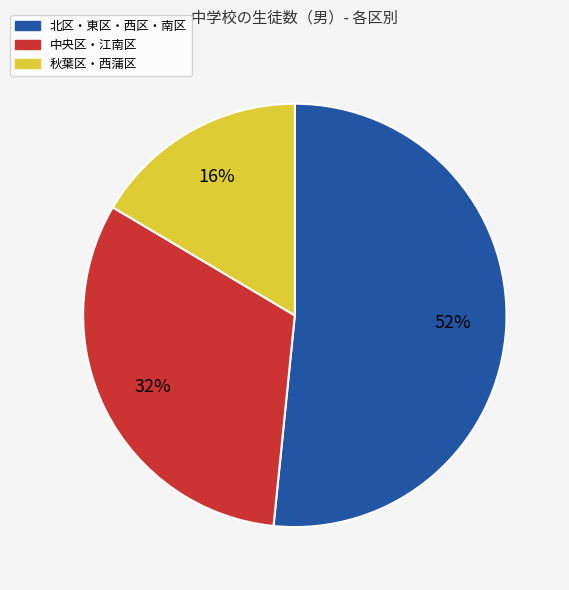

True or false: 中央区・江南区 accounts for 32% of the total.

True